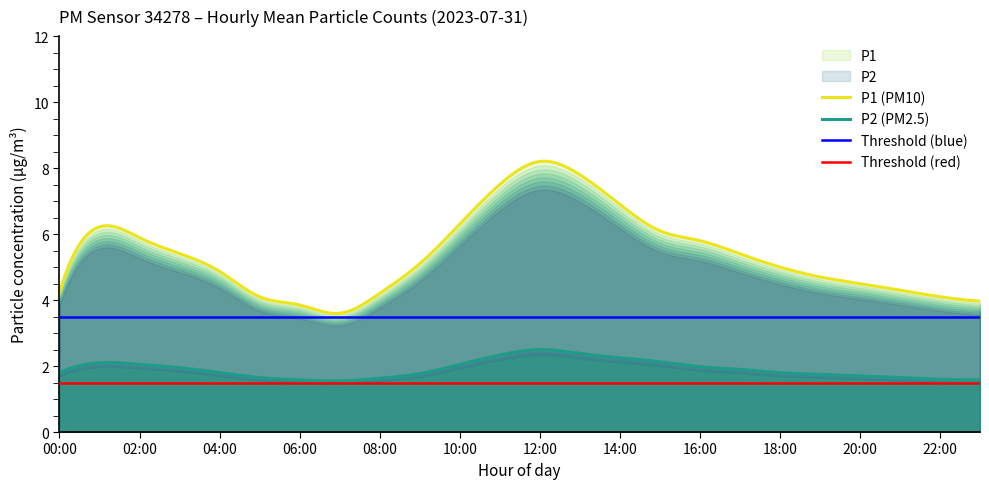

What position from the left is 16:00?

17